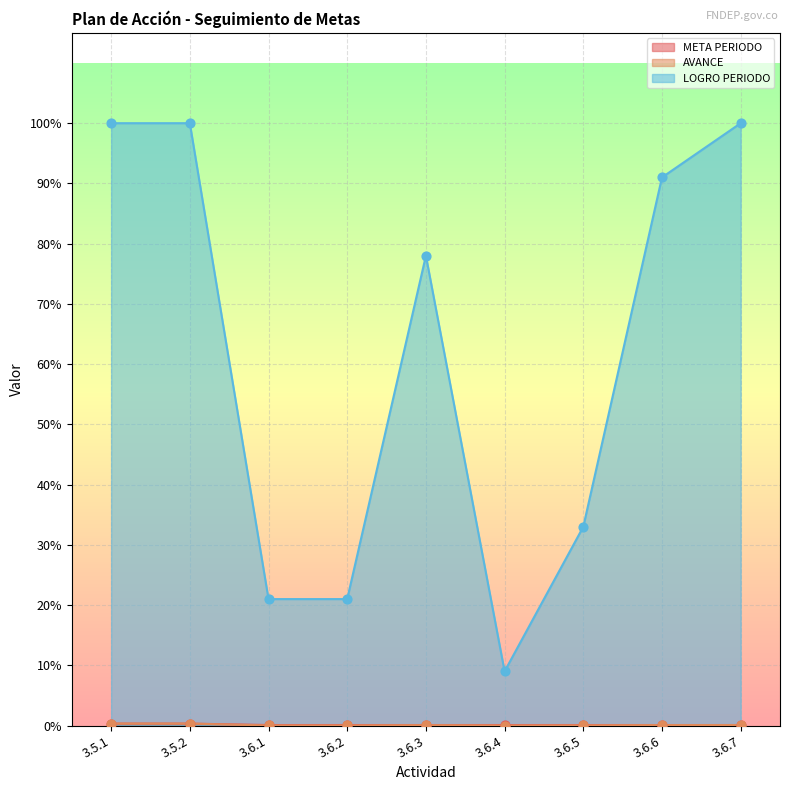

Is the value of META PERIODO at 3.6.6 greater than the value of LOGRO PERIODO at 3.6.6?

No